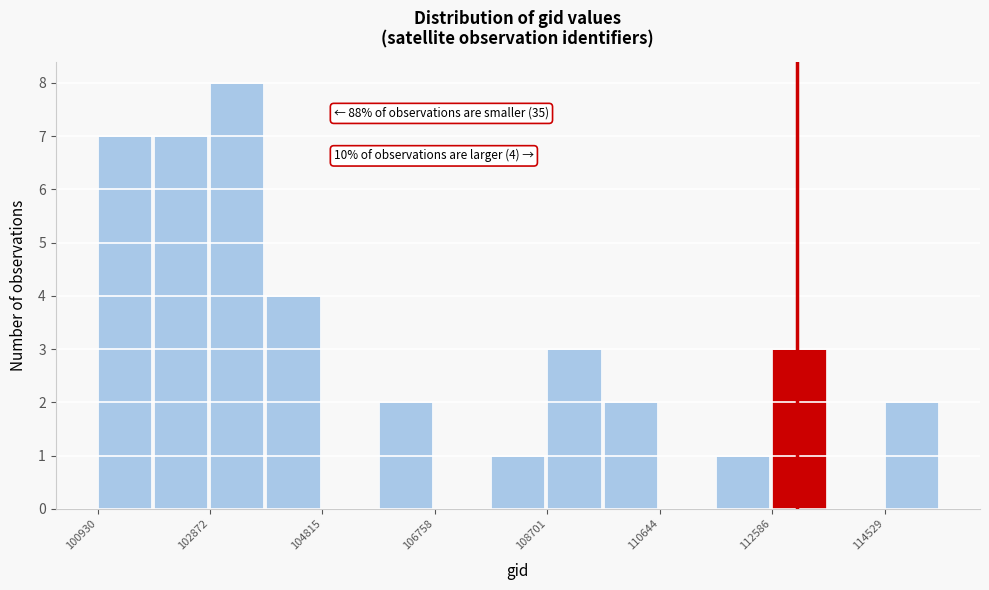

Which range on the x-axis has the tallest bar?

102800 to 103800